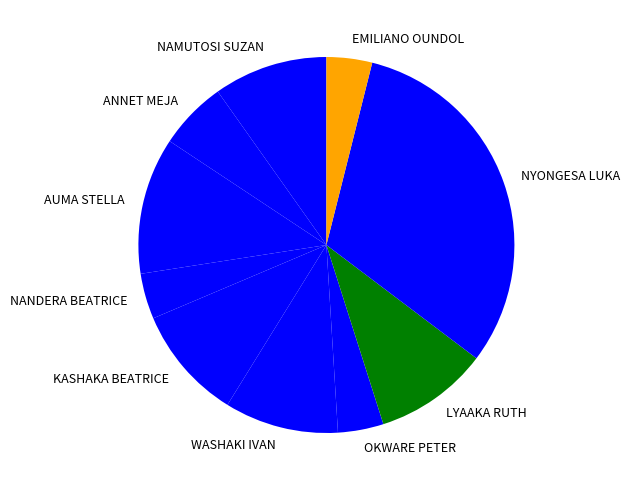

Which slice is the largest?

NYONGESA LUKA